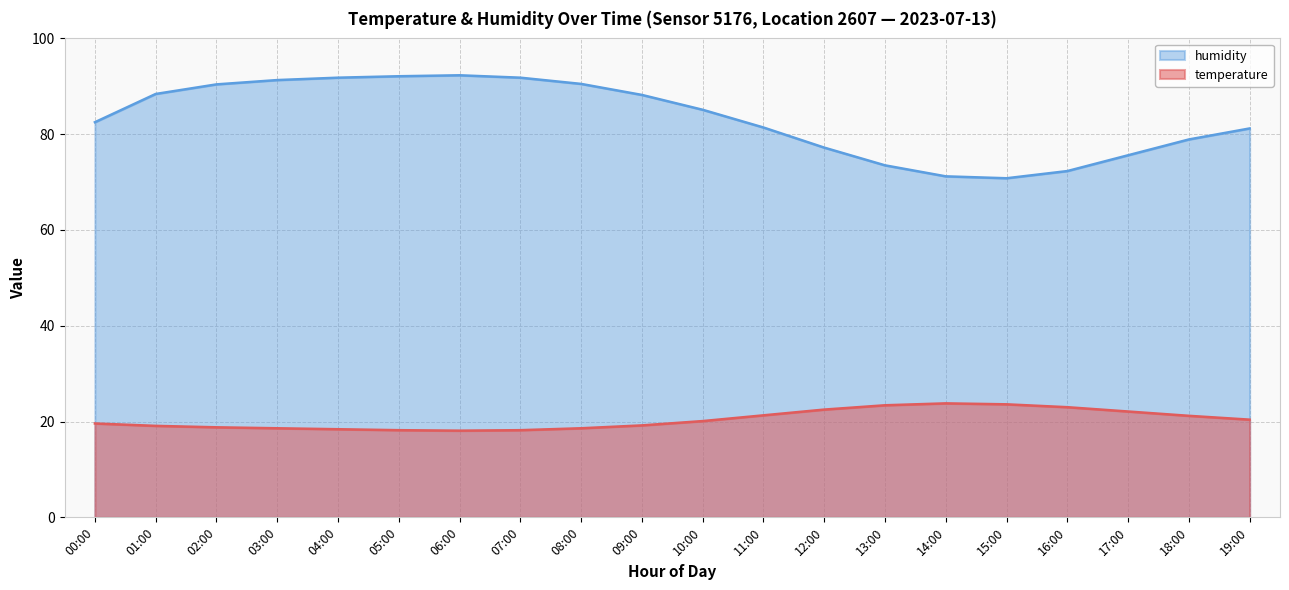

At which label does humidity reach its peak?

06:00